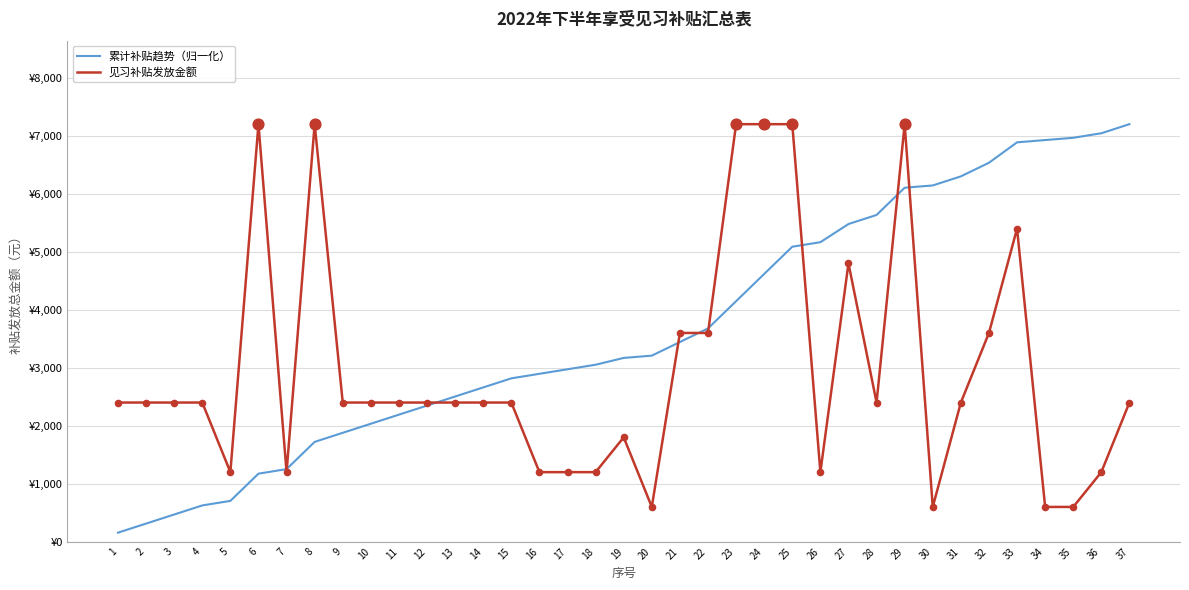

At how many categories does at least one series exceed 4022?

17